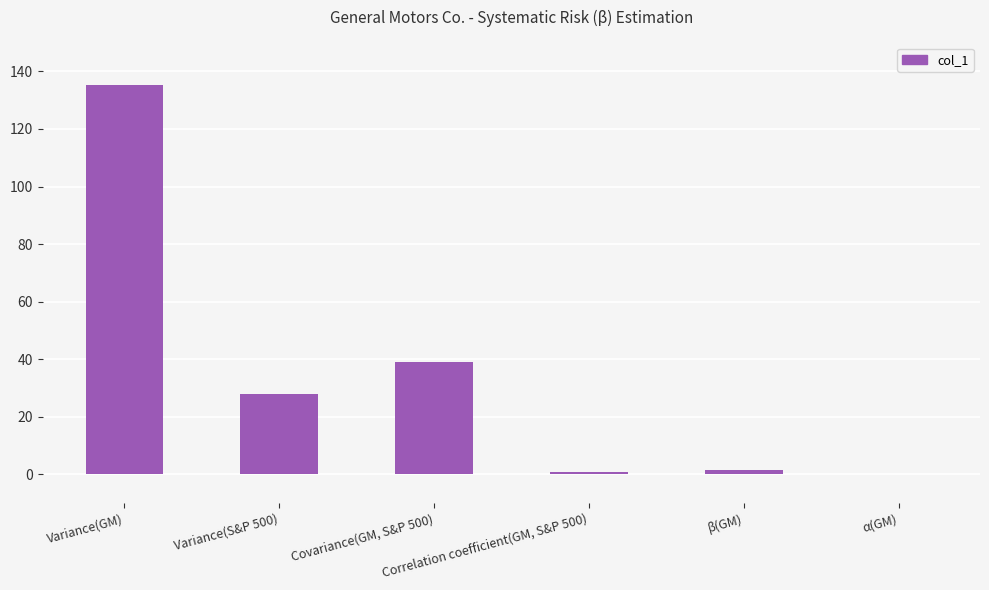

How many data points are above 27?

3